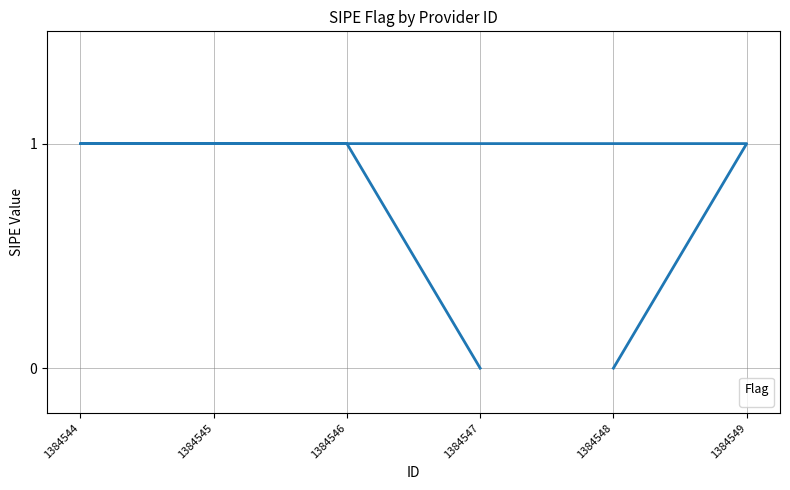

Is this an area chart (filled region under the line)?

No